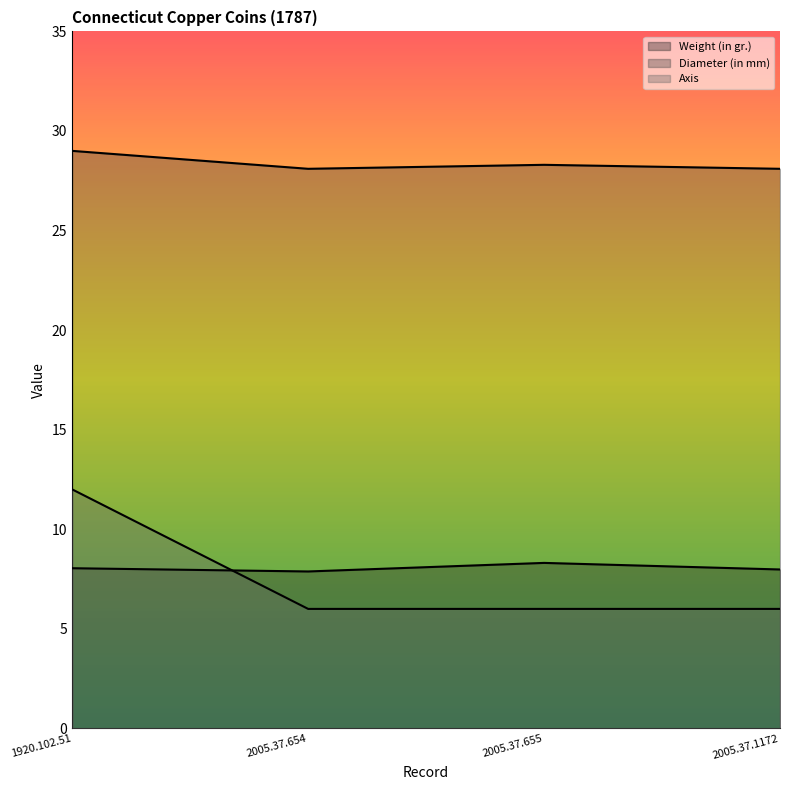

What is the difference between the maximum and minimum values in the Axis series?

6.0